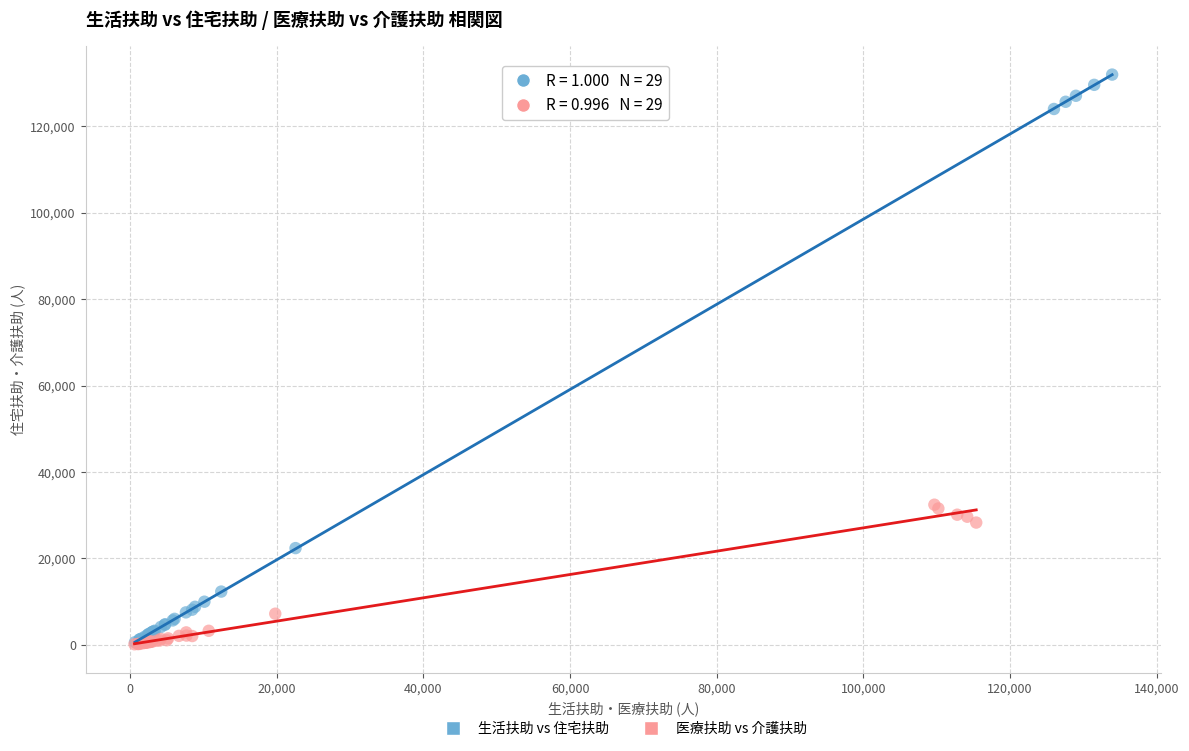

Which series contains the highest Y value?

生活扶助 vs 住宅扶助